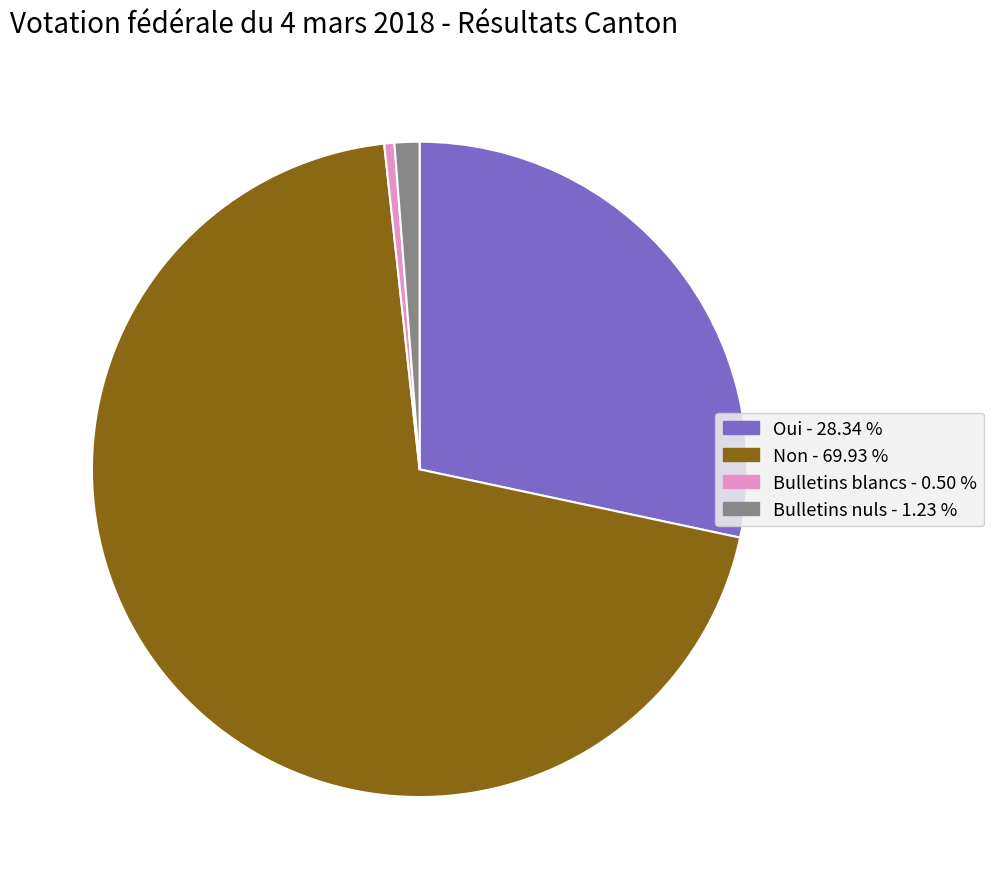

Is the sum of Bulletins blancs and Non greater than half?

Yes